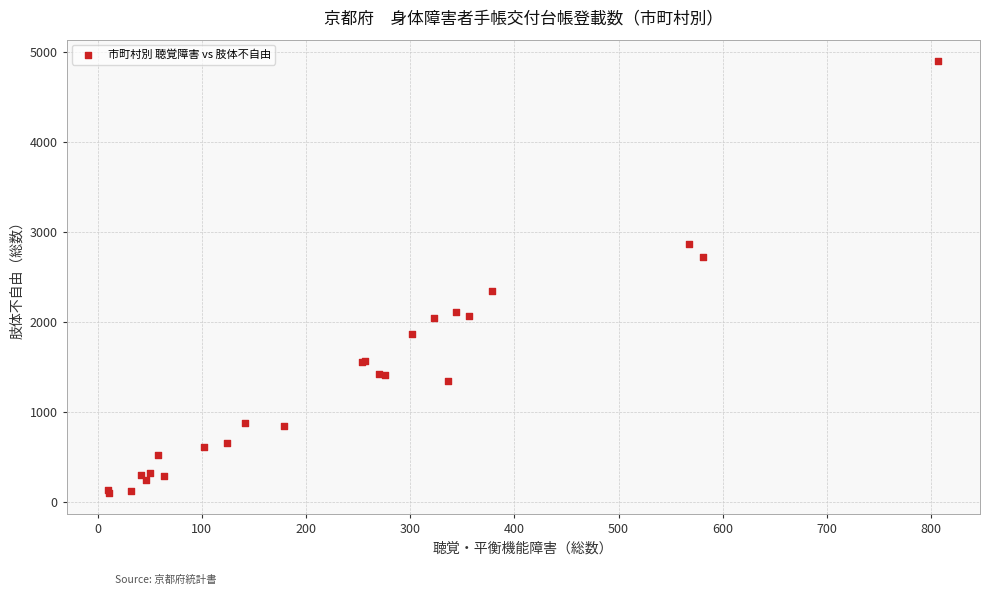

What Y value in the scatter plot is closest to 2499?

2339